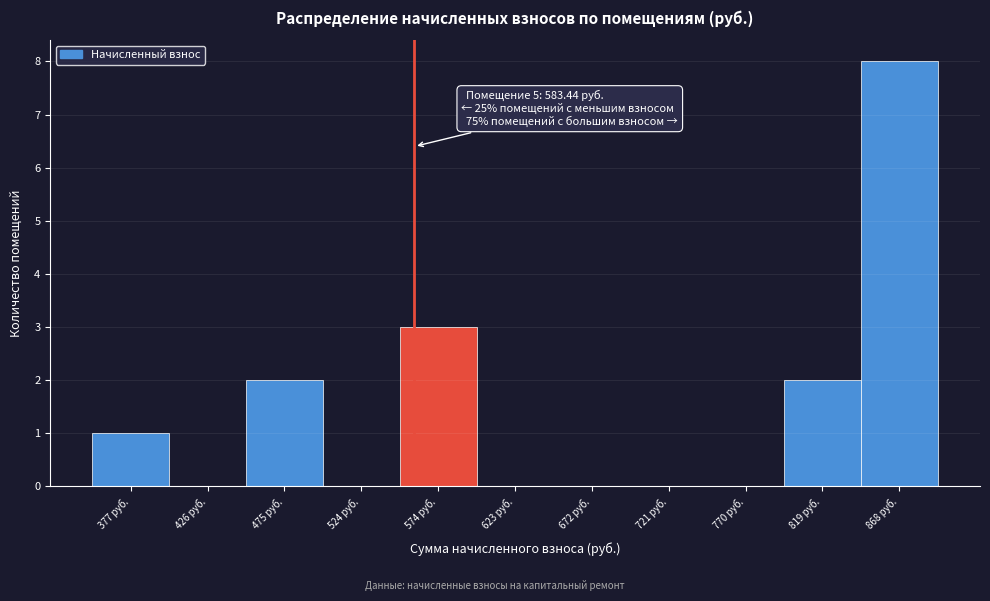

Reading right to left, transcribe all the data shown in this chart.

868 руб.=8	819 руб.=2	770 руб.=0	721 руб.=0	672 руб.=0	623 руб.=0	574 руб.=3	524 руб.=0	475 руб.=2	426 руб.=0	377 руб.=1